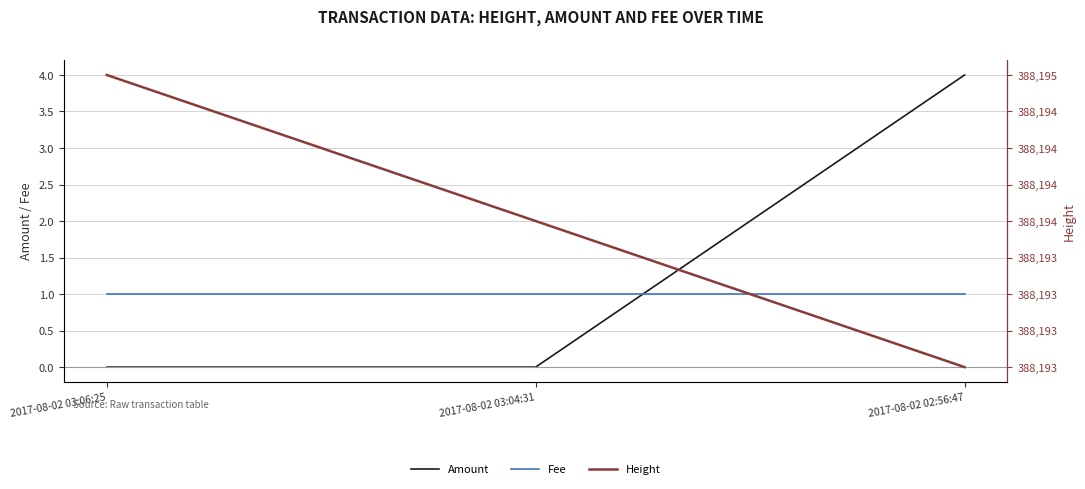

What is the difference between the maximum and minimum values in the Amount series?

4